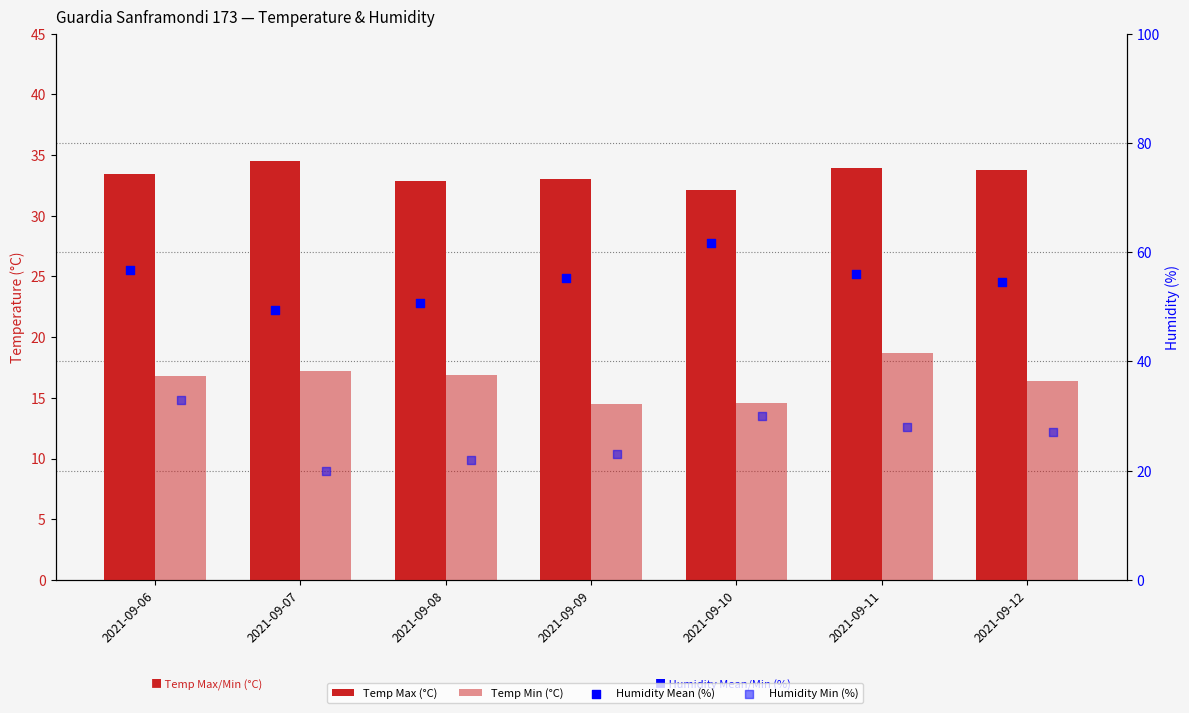

Which series contains the lowest Y value?

Temp Min (°C)